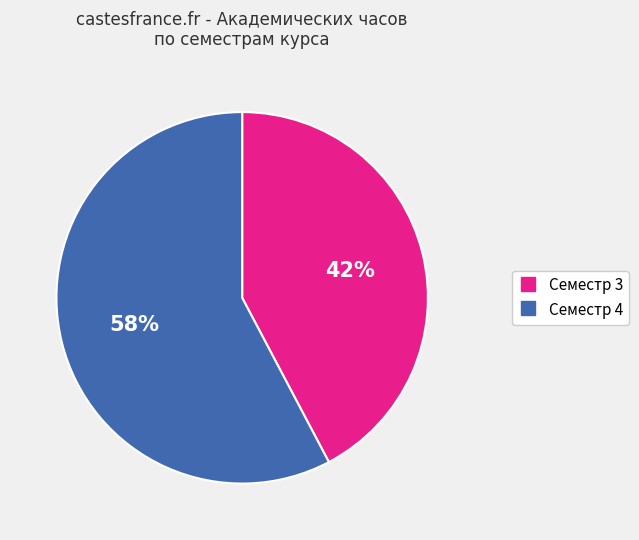

To the nearest percent, what is the combined percentage of Семестр 4 and Семестр 3?

100%